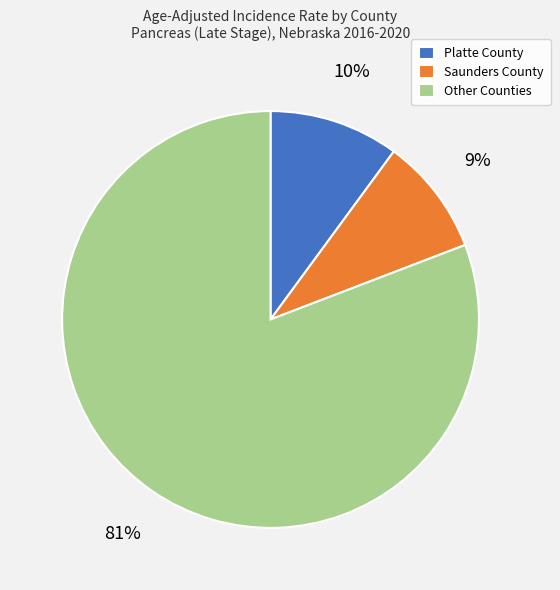

Which slice is the largest?

Other Counties